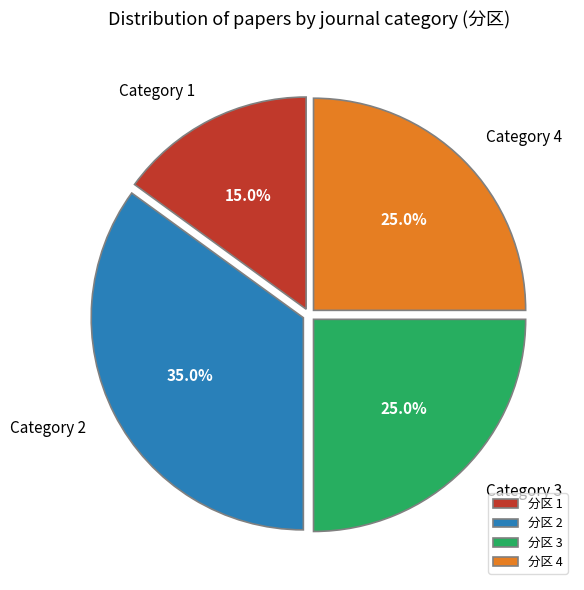

Is Category 4 the majority of the pie?

No